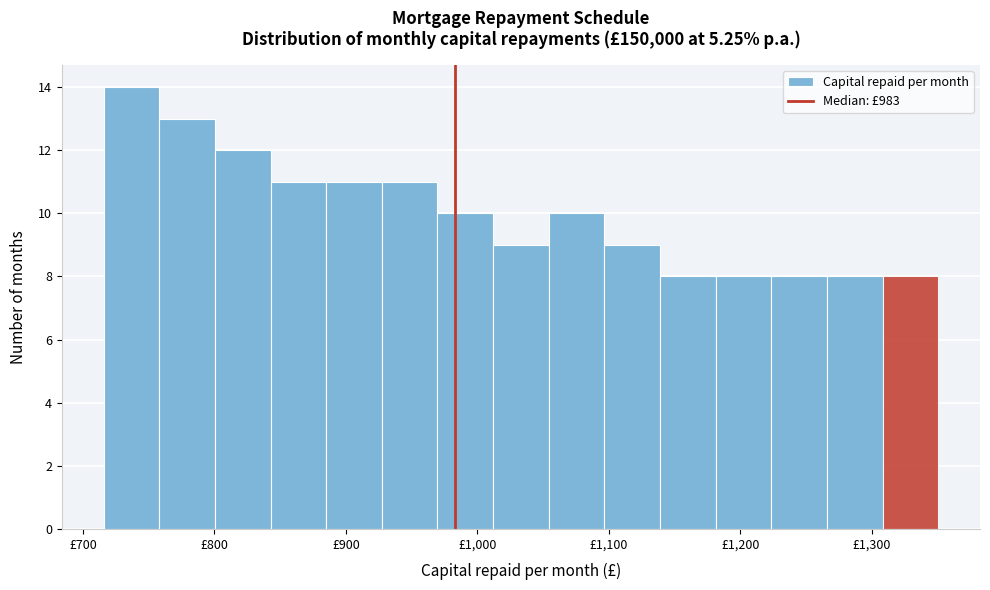

What is the height of the bar covering 760 to 800 on the x-axis? Neither the bar edges nor the heights are printed on the chart, so give them approximately, as read against the axes.

13